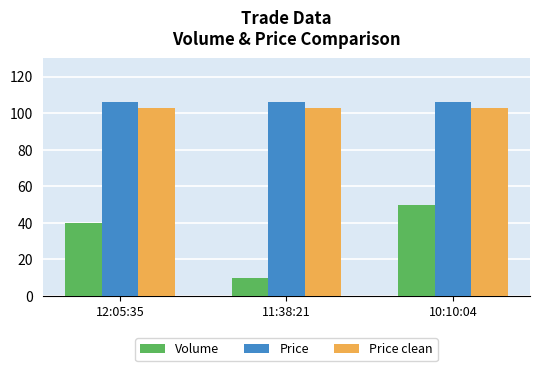

What is the value of the Price bar at the 1st from the left?

106.2